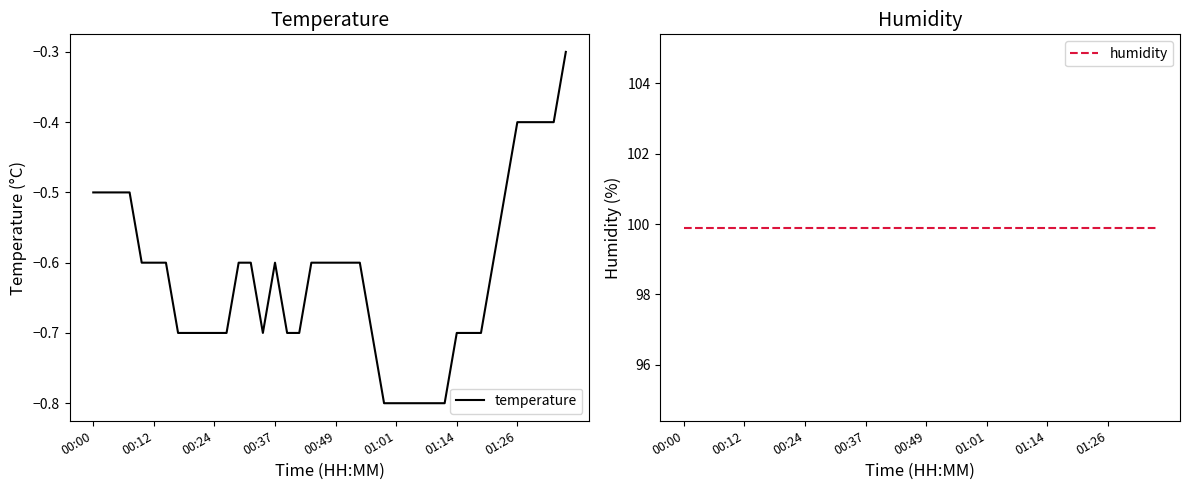

How many distinct data groups are displayed?

2